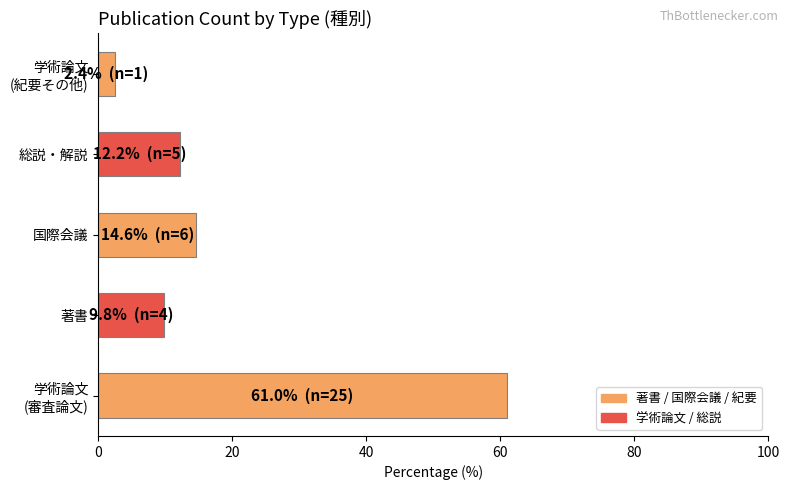

At which label is the value closest to 31?

国際会議